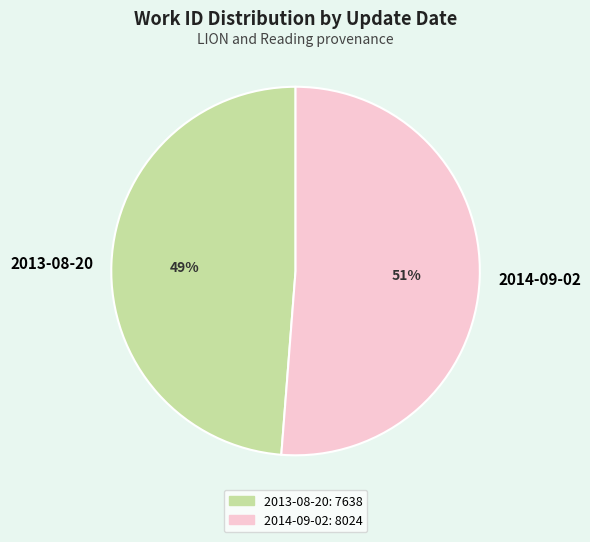

How many segments does this pie chart have?

2